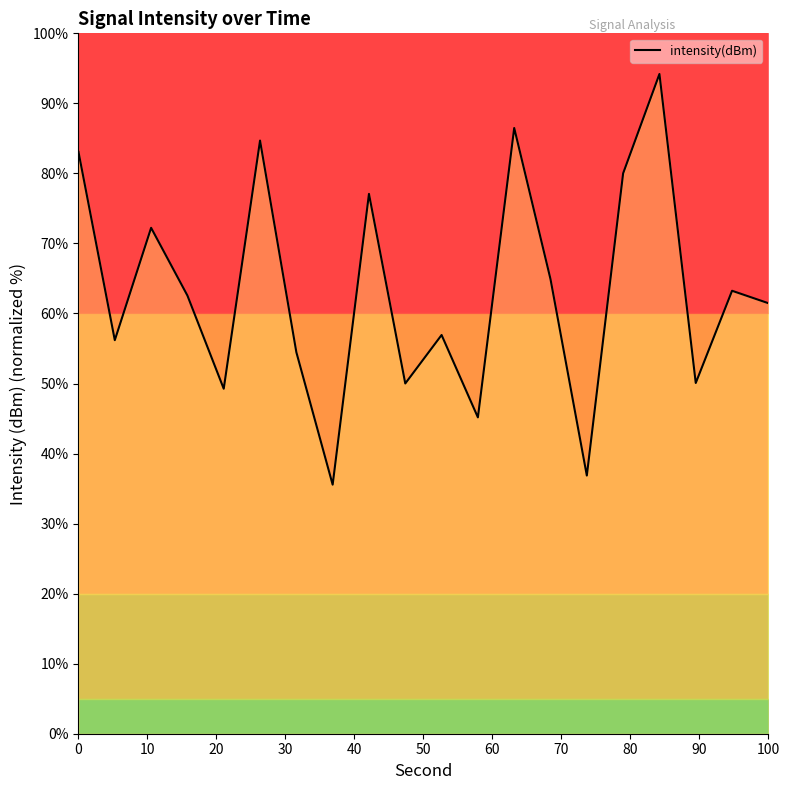

What is the maximum value for intensity(dBm)?

94.2